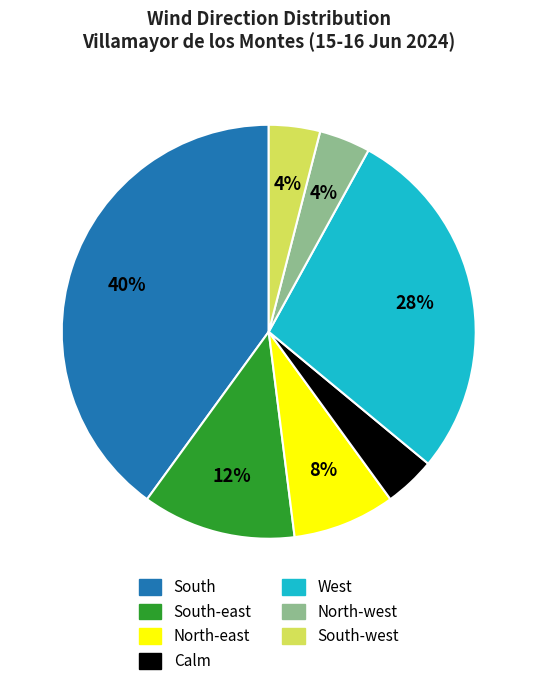

Does any single category account for the majority?

No